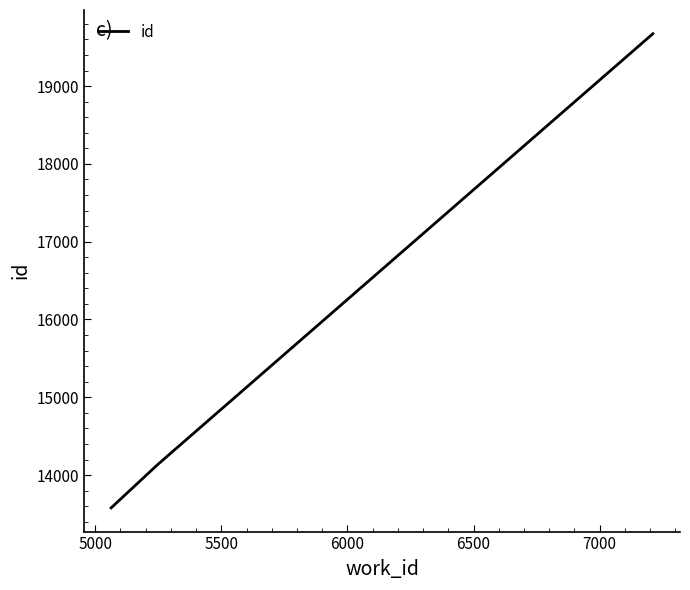

What is the difference between the maximum and minimum values?

6094